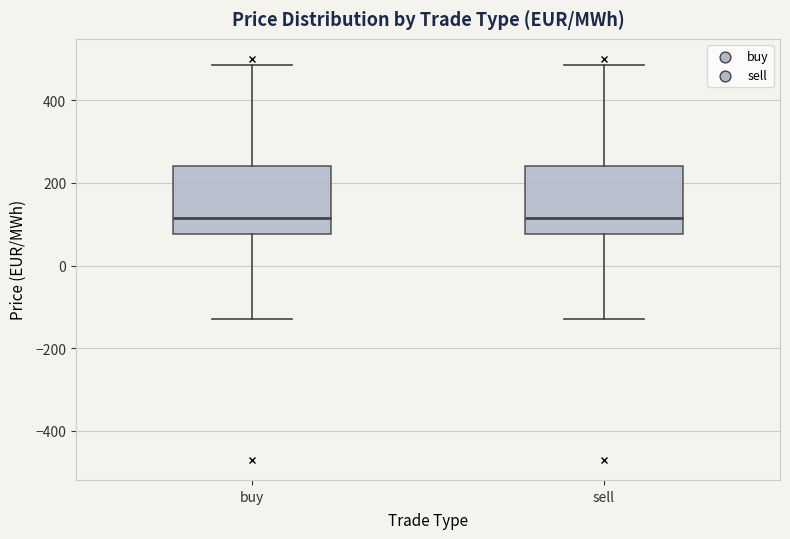

Reading left to right, read every box against the y-axis: the position of its median line, the range the box covers, and the ends of its whiskers. The values are not printed on the chart, so give them approximately, as read against the axis.

buy: median 120, box 80 to 240, whiskers -120 to 480
sell: median 120, box 80 to 240, whiskers -120 to 480